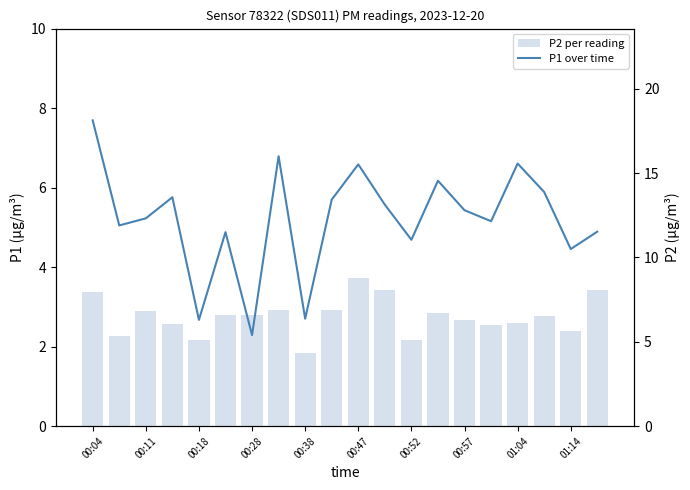

True or false: P1 (line) has a value of 18.1 at 00:04.

True